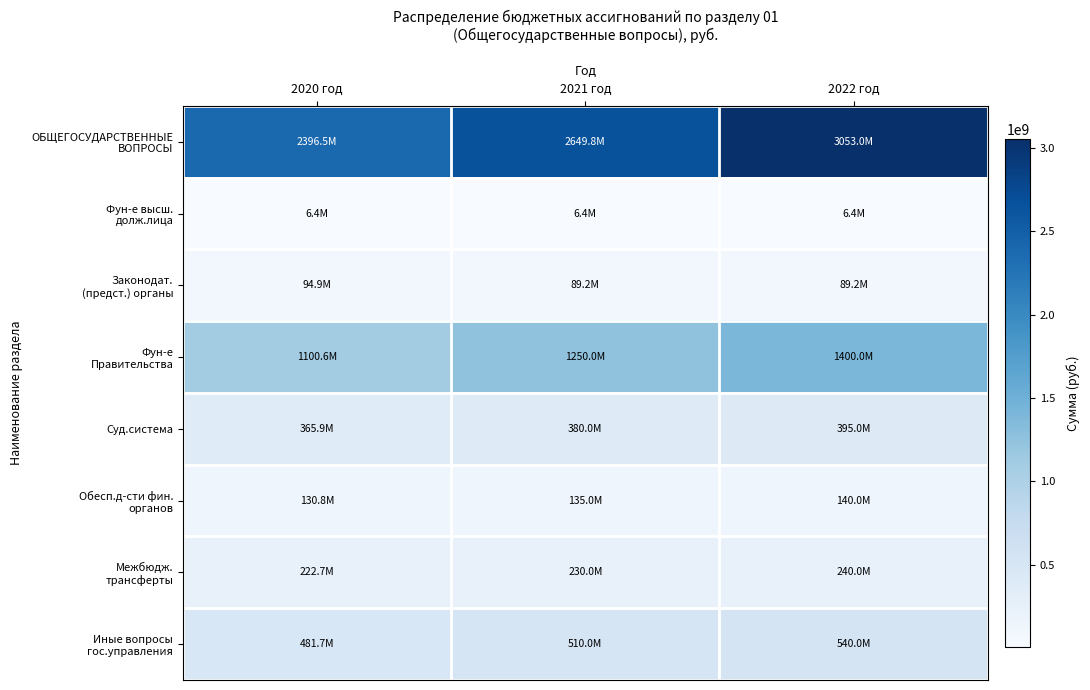

List the series in order of their peak value, lowest first.

Фун-е высш. долж.лица, Законодат. (предст.) органы, Обесп.д-сти фин. органов, Межбюдж. трансферты, Суд.система, Иные вопросы гос.управления, Фун-е Правительства, ОБЩЕГОСУДАРСТВЕННЫЕ ВОПРОСЫ